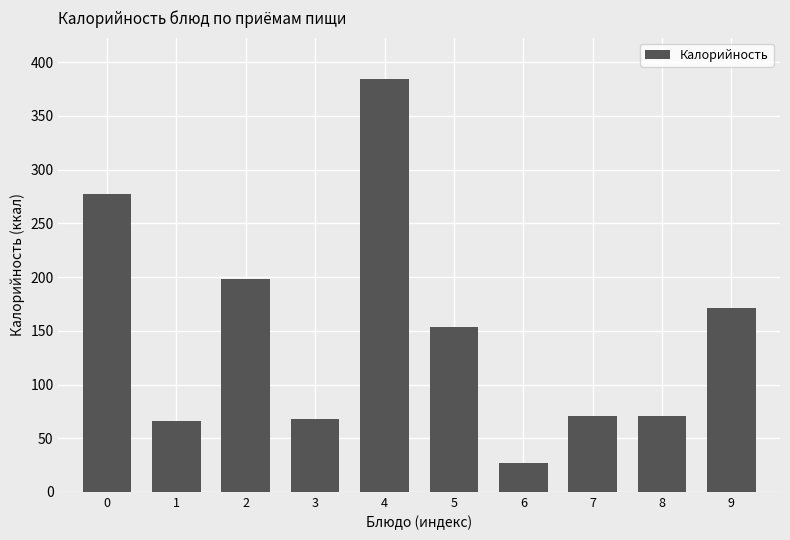

What is the minimum value shown in the chart?

27.0